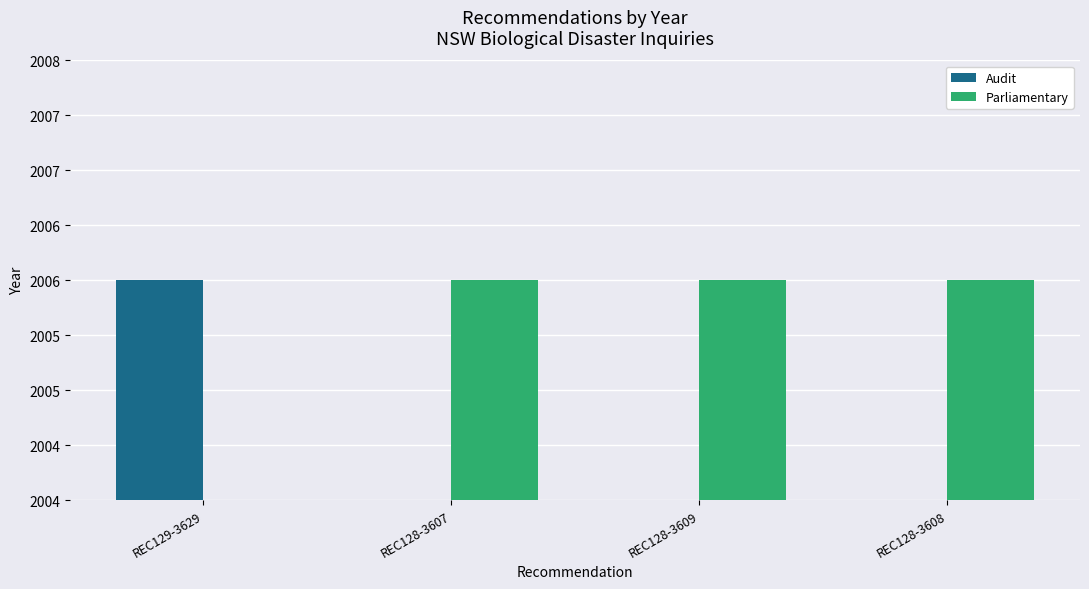

Which series has the largest range (max minus min)?

Audit